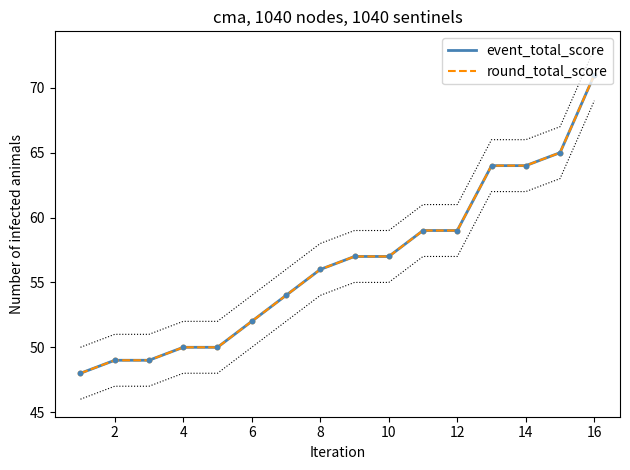

Which series contains the lowest Y value?

event_total_score